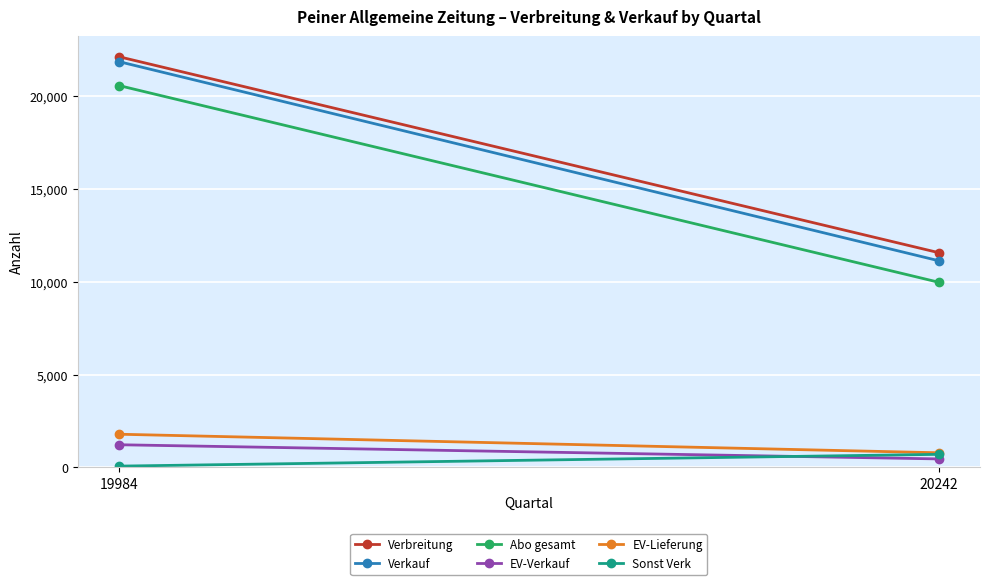

Reading left to right, transcribe all the data shown in this chart.

Verbreitung: 19984=22128	20242=11565
Verkauf: 19984=21863	20242=11130
Abo gesamt: 19984=20575	20242=9971
EV-Verkauf: 19984=1220	20242=456
EV-Lieferung: 19984=1787	20242=787
Sonst Verk: 19984=68	20242=703